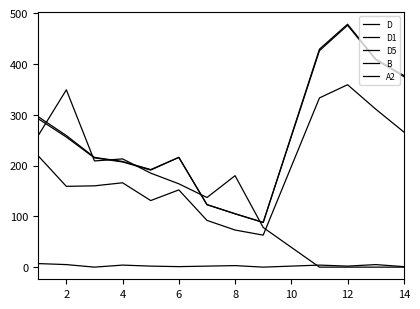

Does the chart have visible grid lines?

No